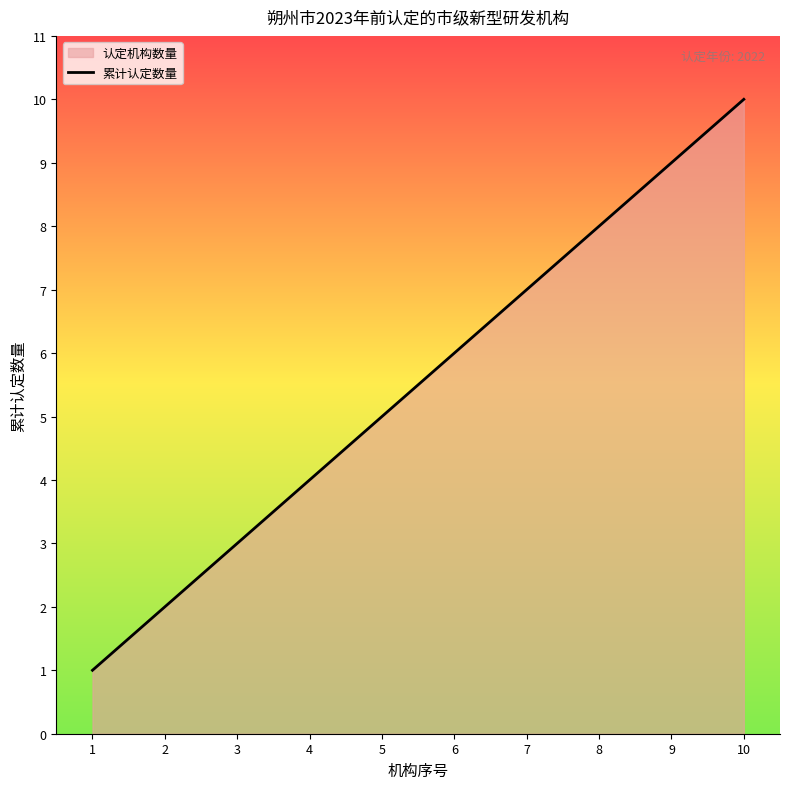

The value at 6 is 6. True or false?

True